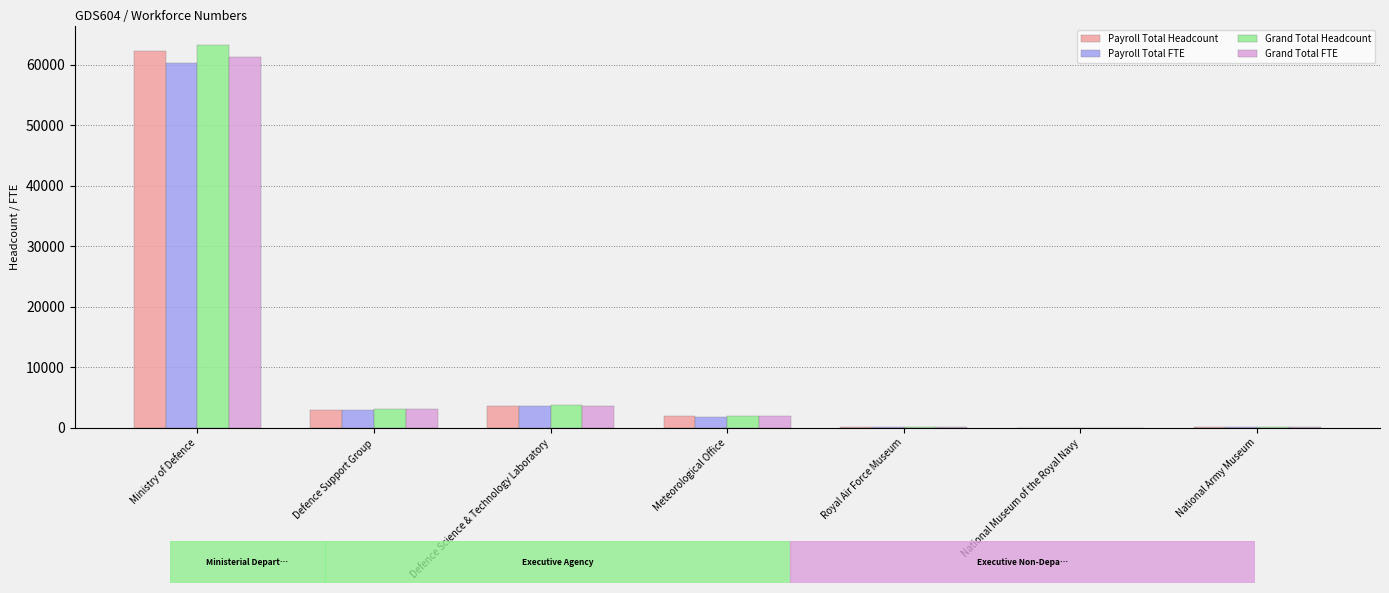

At which category is the sum across all series the highest?

Ministry of Defence